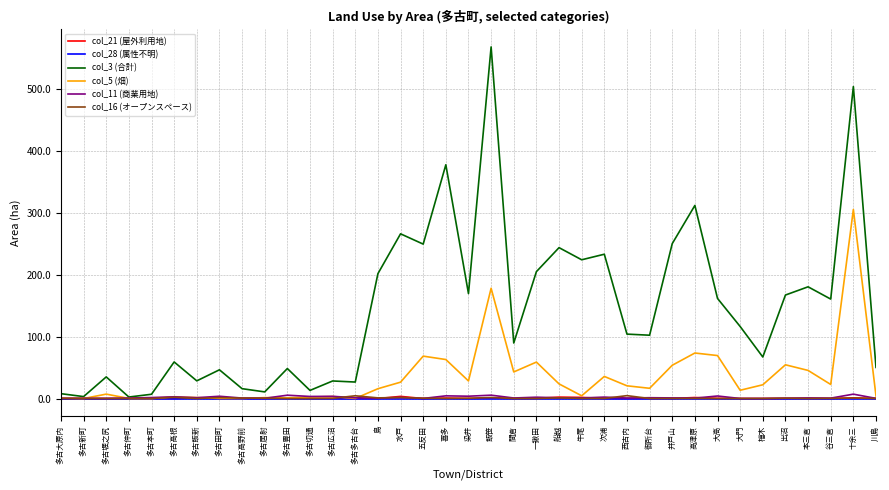

Which series has the largest range (max minus min)?

col_3 (合計)